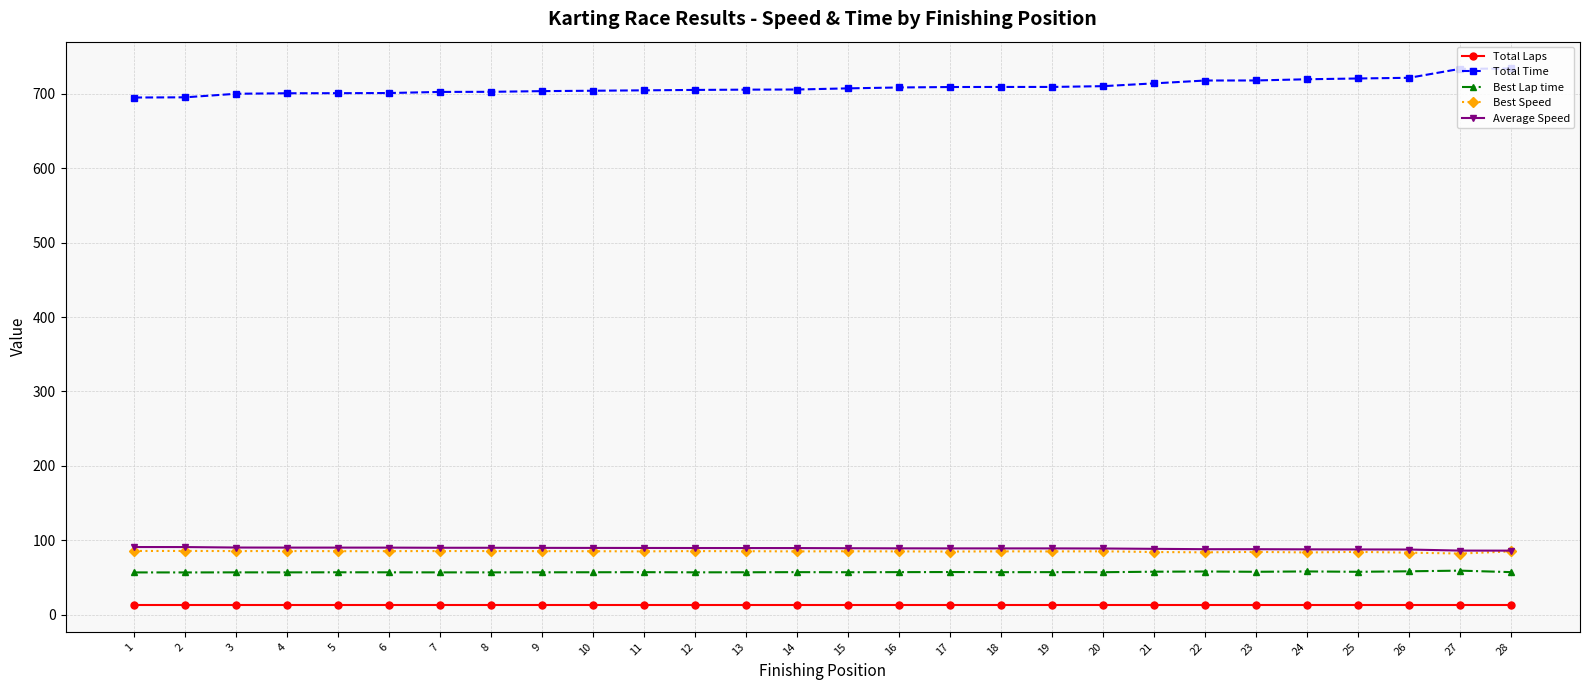

What is the greatest value displayed?

734.1